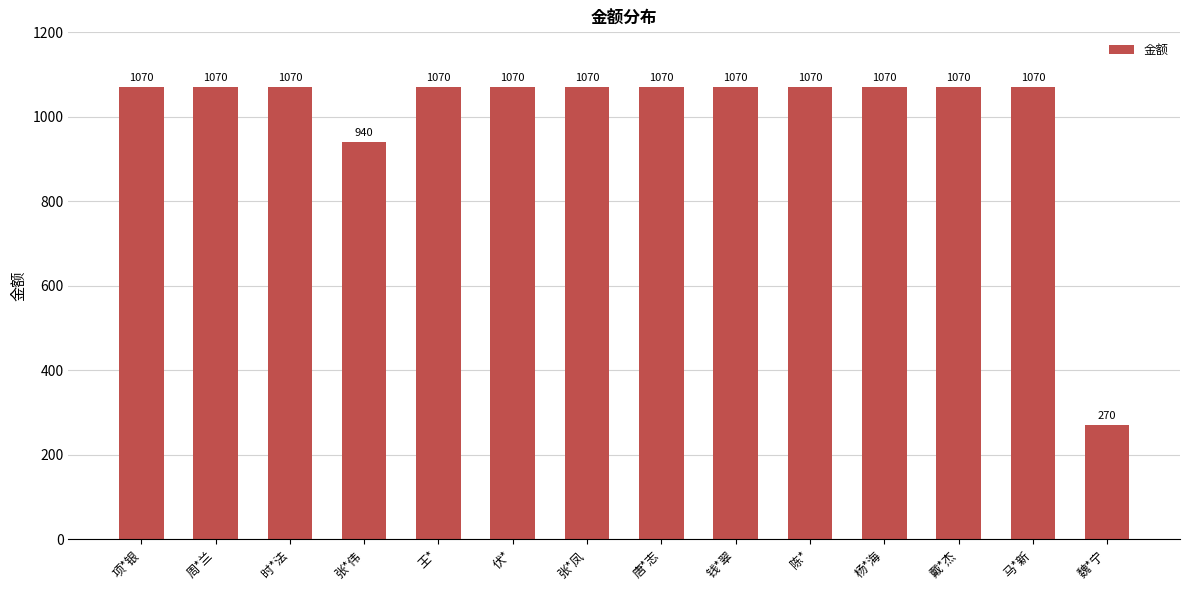

What is the ratio of the value at 伏* to the value at 魏*宁?

4.0